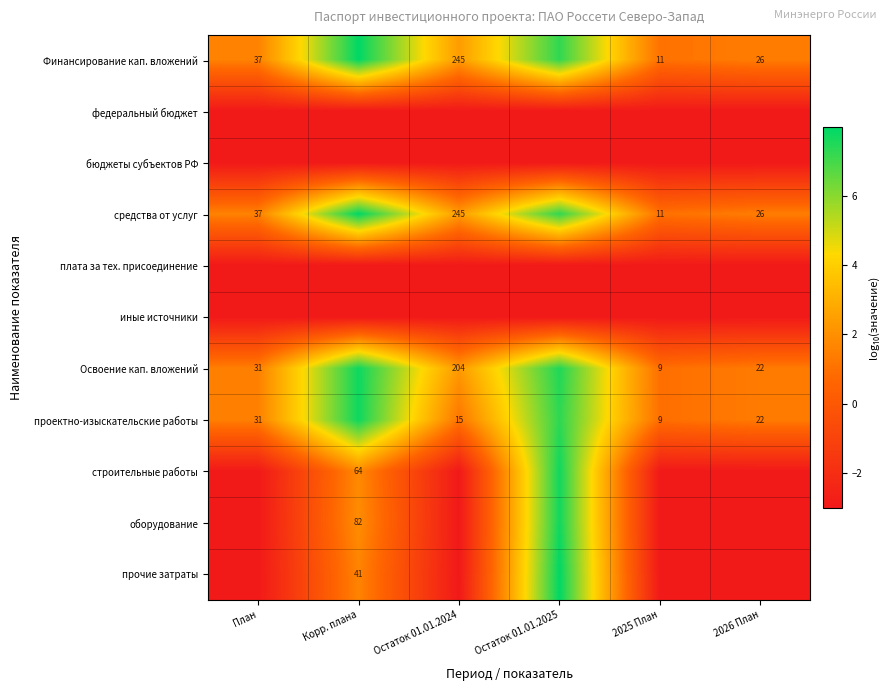

At План, list the series in order from largest to smallest.

Финансирование кап. вложений, средства от услуг, Освоение кап. вложений, проектно-изыскательские работы, федеральный бюджет, бюджеты субъектов РФ, плата за тех. присоединение, иные источники, строительные работы, оборудование, прочие затраты